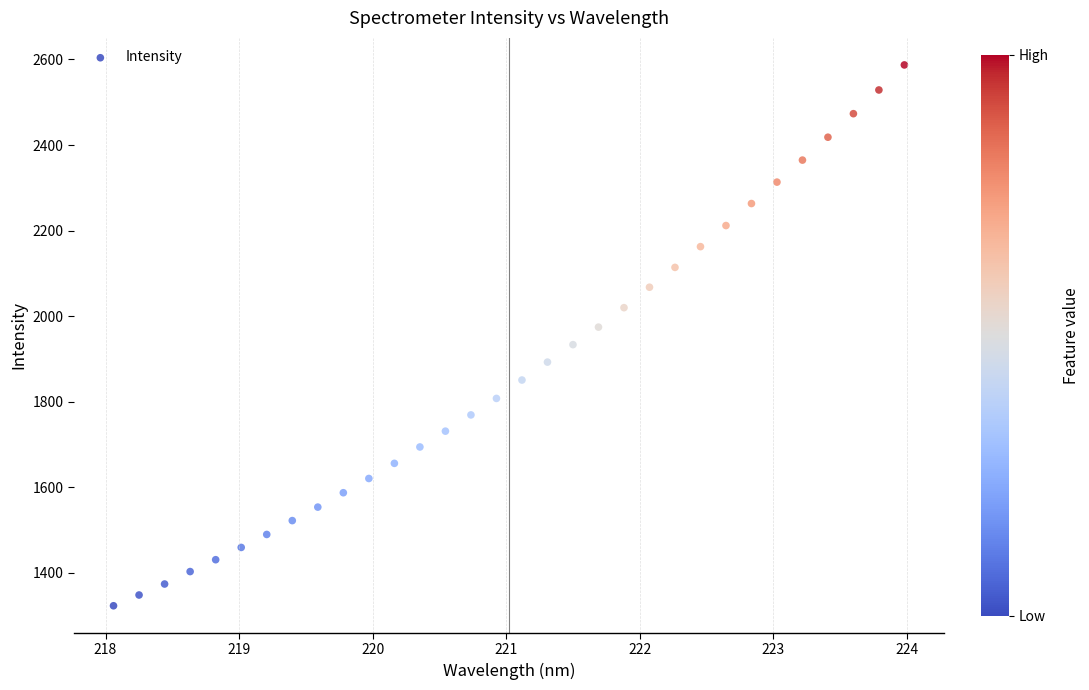

What is the range of X values (max minus min)?

5.9